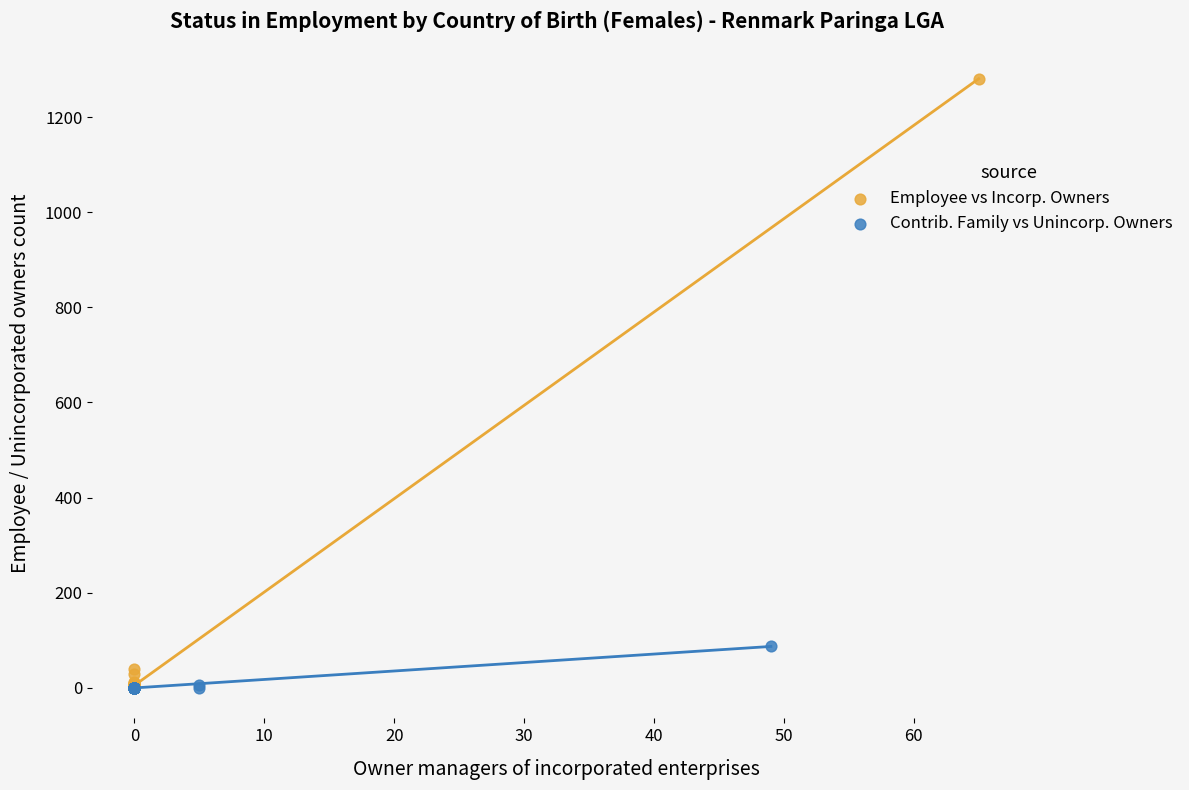

What are all the series names shown in the legend?

Employee vs Incorp. Owners, Contrib. Family vs Unincorp. Owners